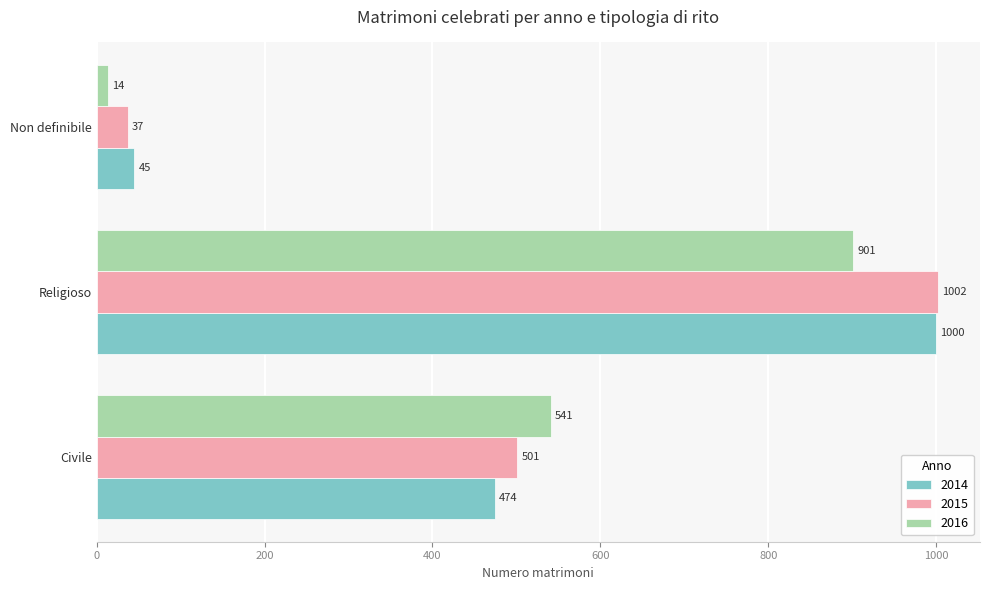

Count the number of data series in this chart.

3